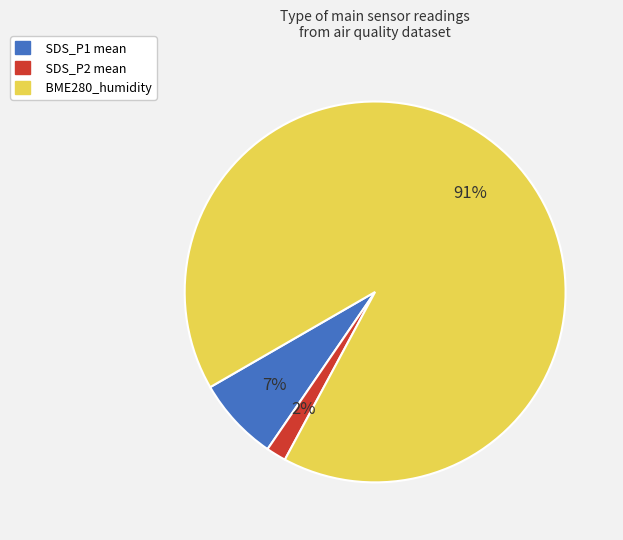

To the nearest percent, what is the difference between the largest and smallest slice percentages?

89%